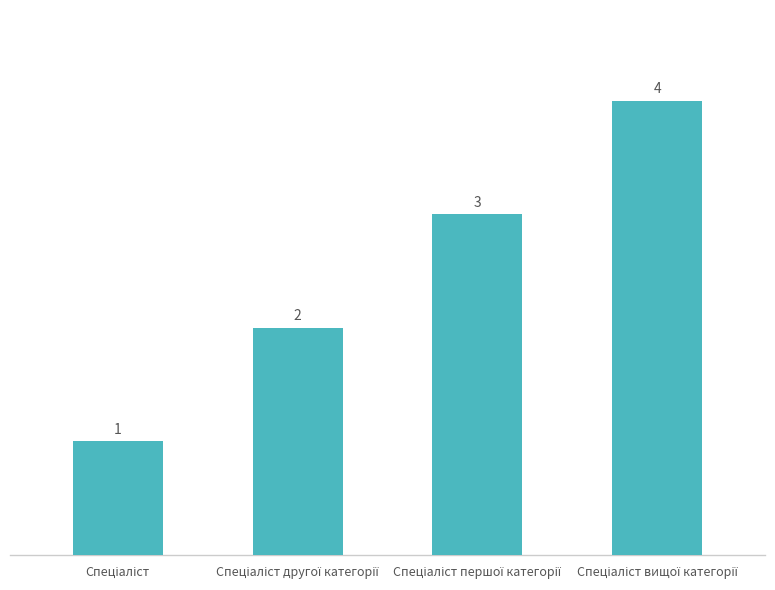

What is the difference between the maximum and minimum values?

3